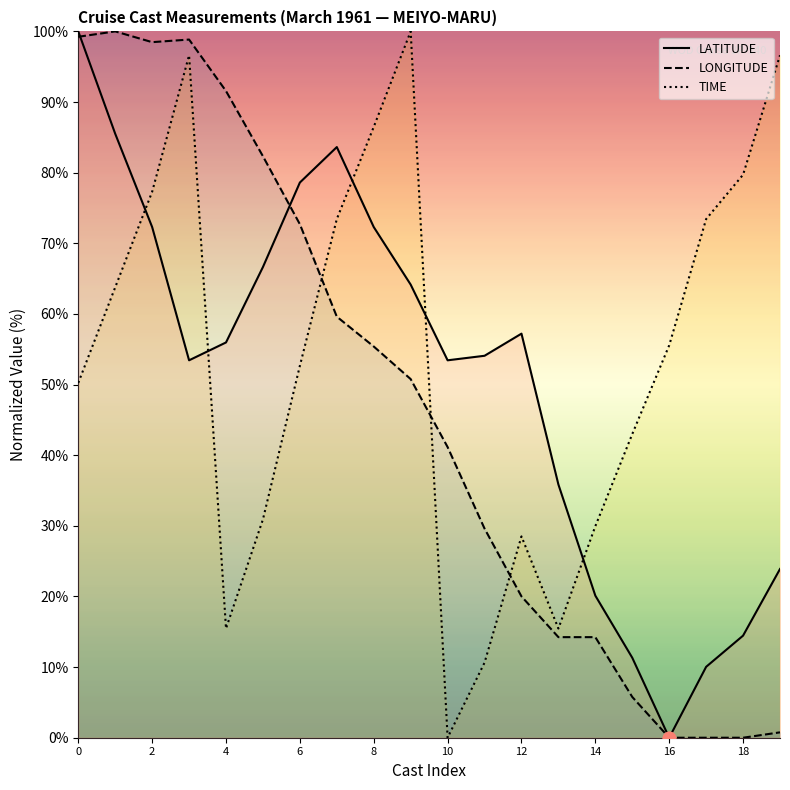

At how many categories does at least one series exceed 49?

17